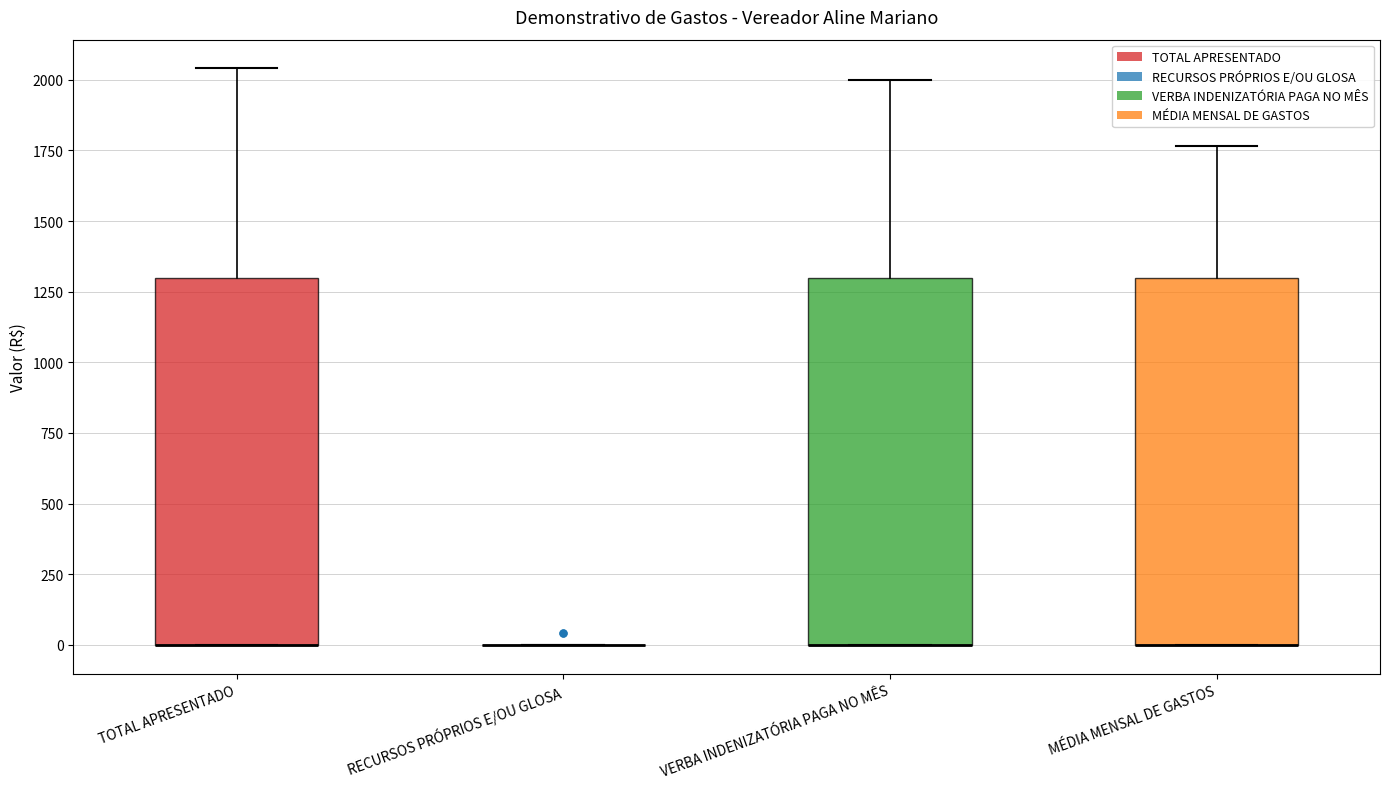

Reading left to right, read every box against the y-axis: the position of its median line, the range the box covers, and the ends of its whiskers. The values are not printed on the chart, so give them approximately, as read against the axis.

TOTAL APRESENTADO: median 0 (drawn on the box's lower edge), box 0 to 1300, whiskers 0 to 2050
RECURSOS PRÓPRIOS E/OU GLOSA: box collapsed to a line at 0, whiskers 0 to 0
VERBA INDENIZATÓRIA PAGA NO MÊS: median 0 (drawn on the box's lower edge), box 0 to 1300, whiskers 0 to 2000
MÉDIA MENSAL DE GASTOS: median 0 (drawn on the box's lower edge), box 0 to 1300, whiskers 0 to 1750